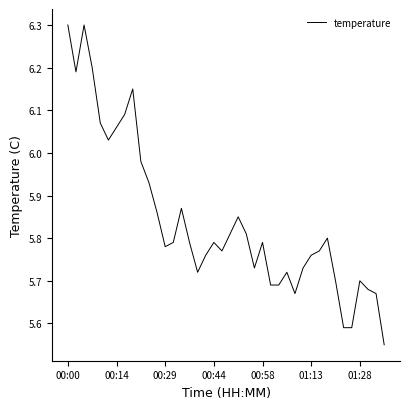

What is the maximum value shown in the chart?

6.3